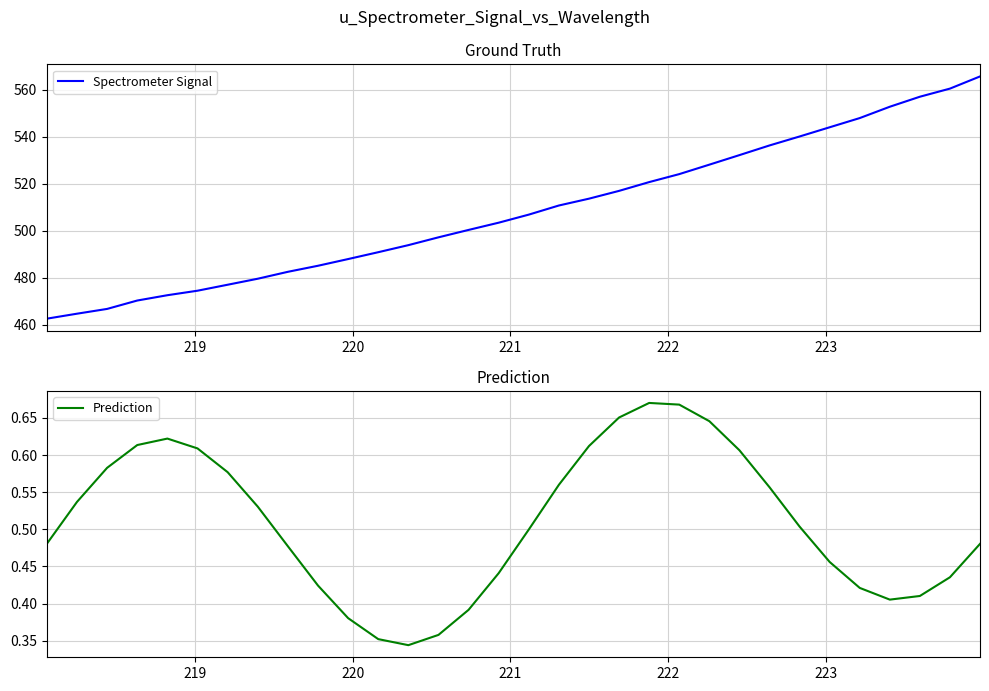

Which series has the largest range (max minus min)?

Spectrometer Signal